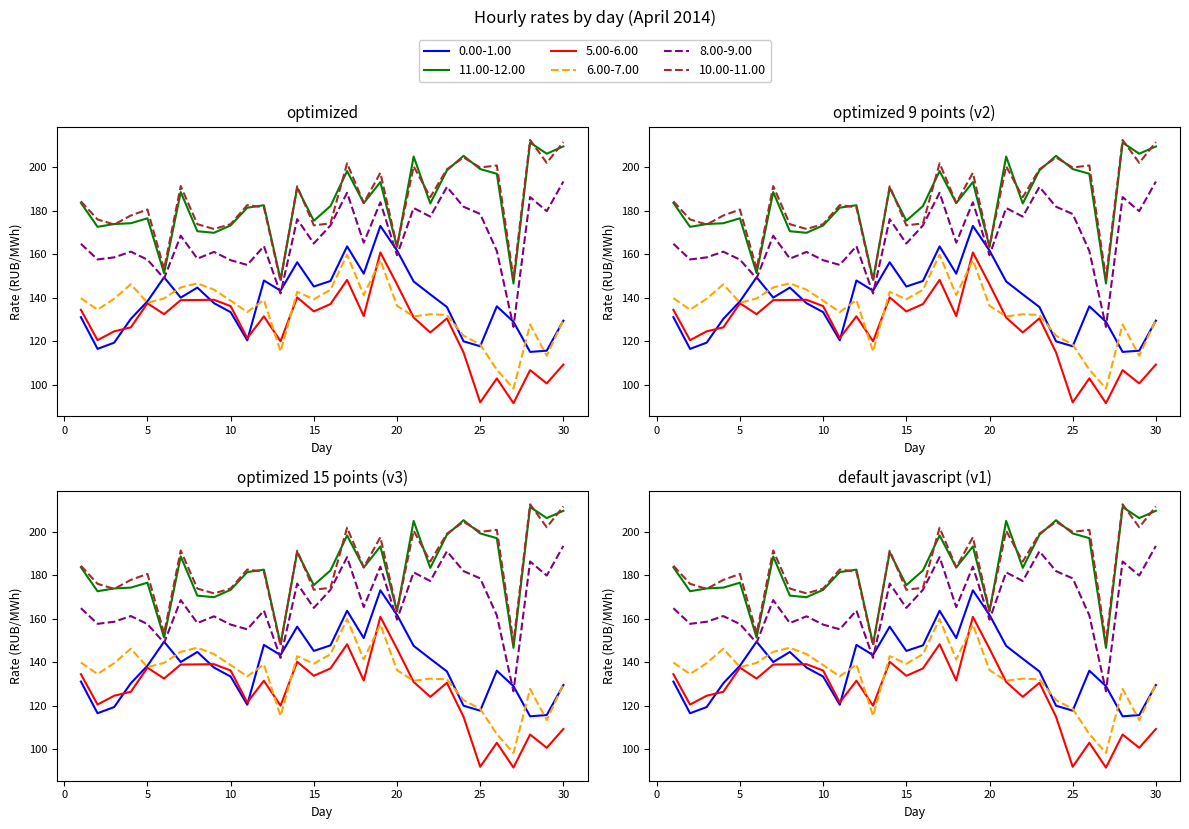

How many times do 0.00-1.00 and 5.00-6.00 cross each other?

3